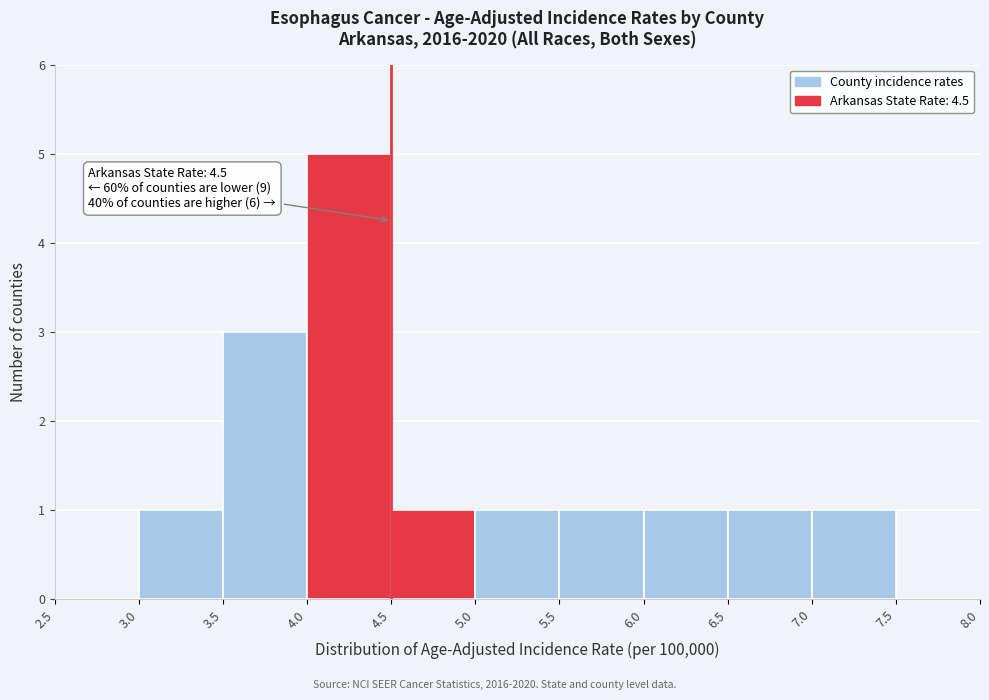

Which range on the x-axis has the tallest bar?

4.0 to 4.5